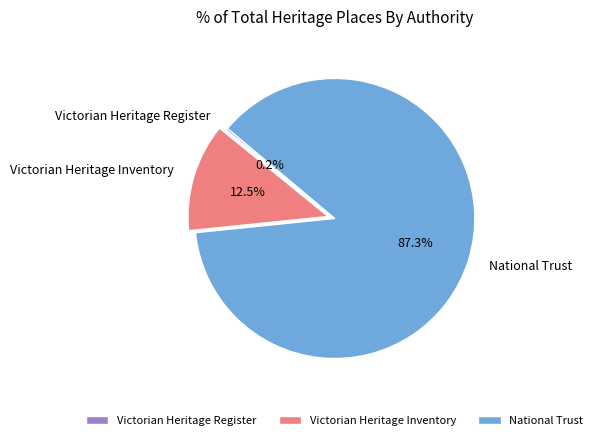

Does National Trust represent more than half of the total?

Yes